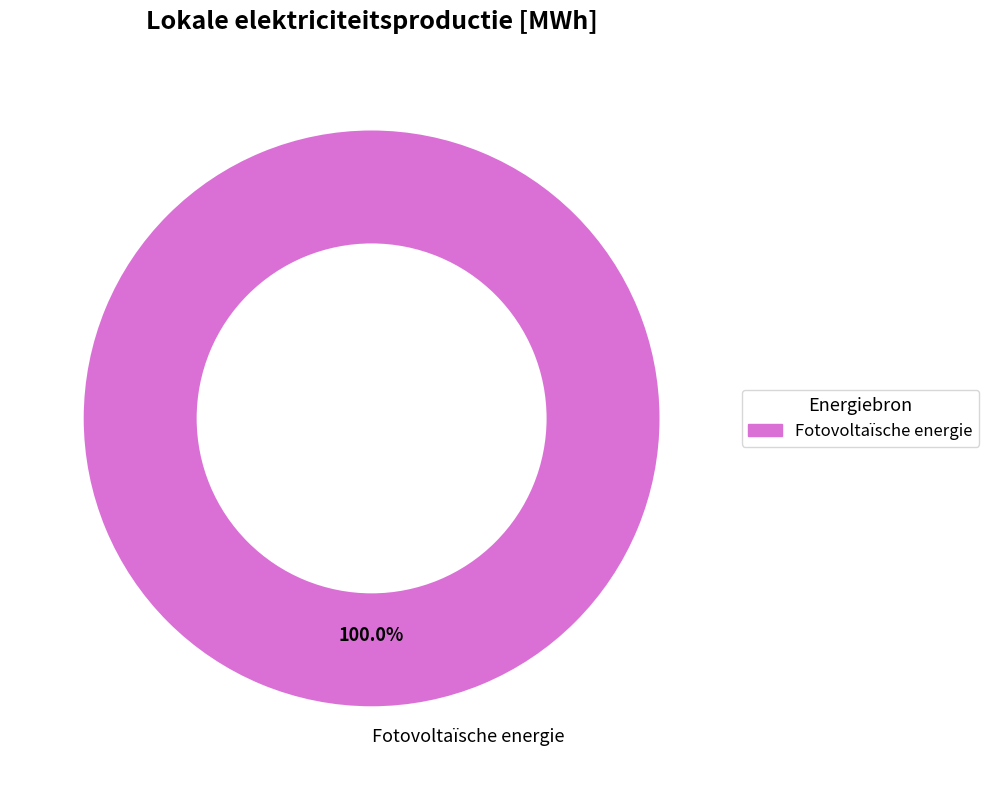

Rank the categories by value from lowest to highest.

Fotovoltaïsche energie